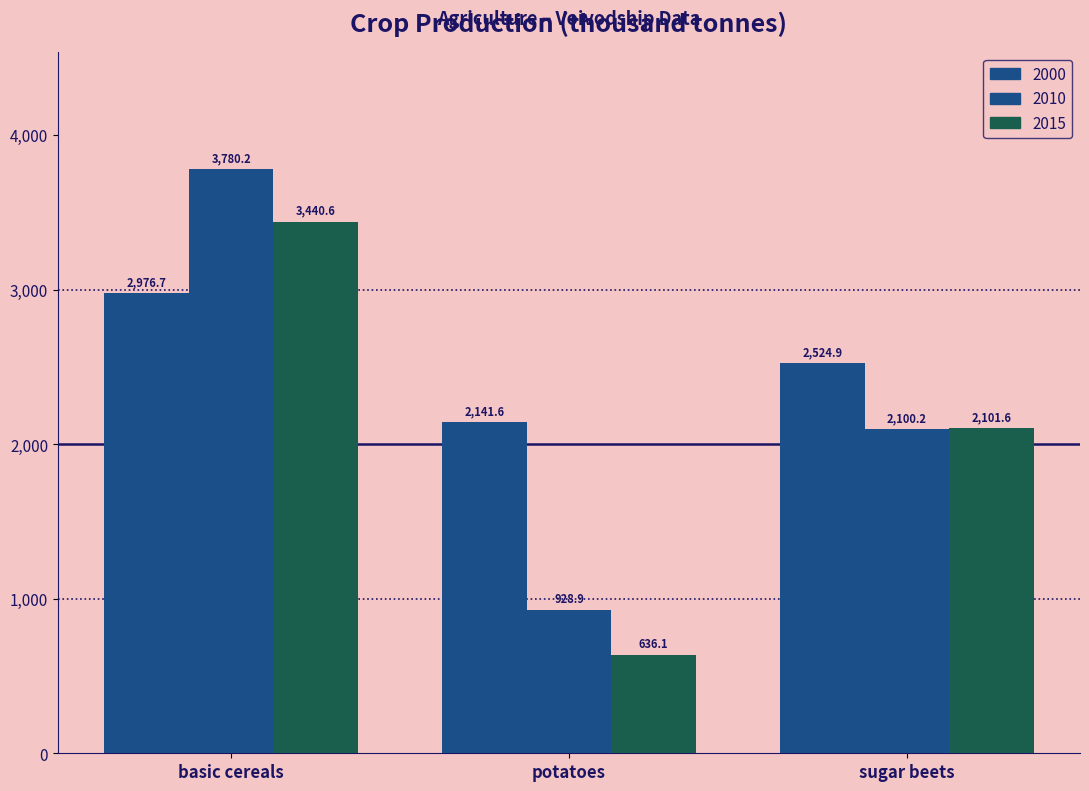

How many data points does each series have?

3